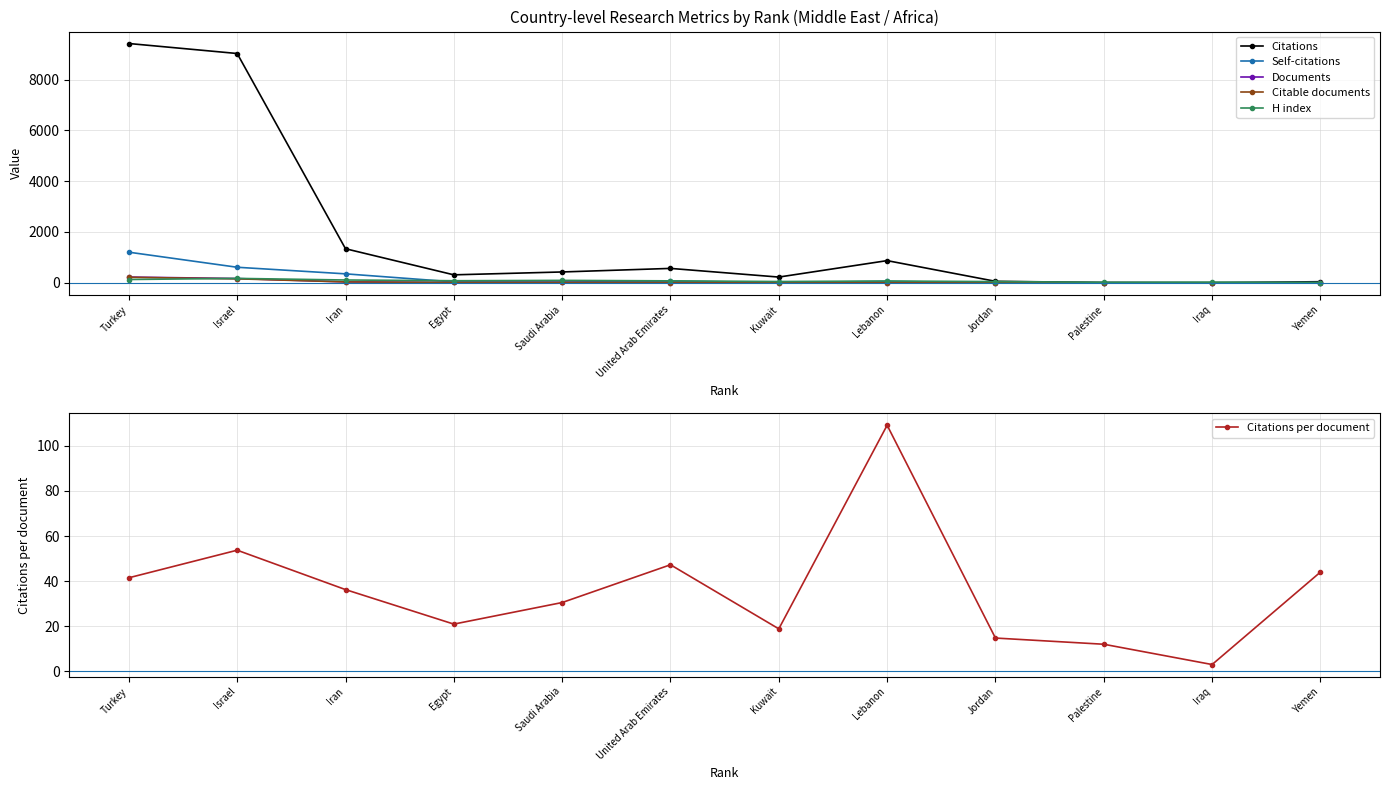

What is the approximate value of Citable documents at Saudi Arabia?

13